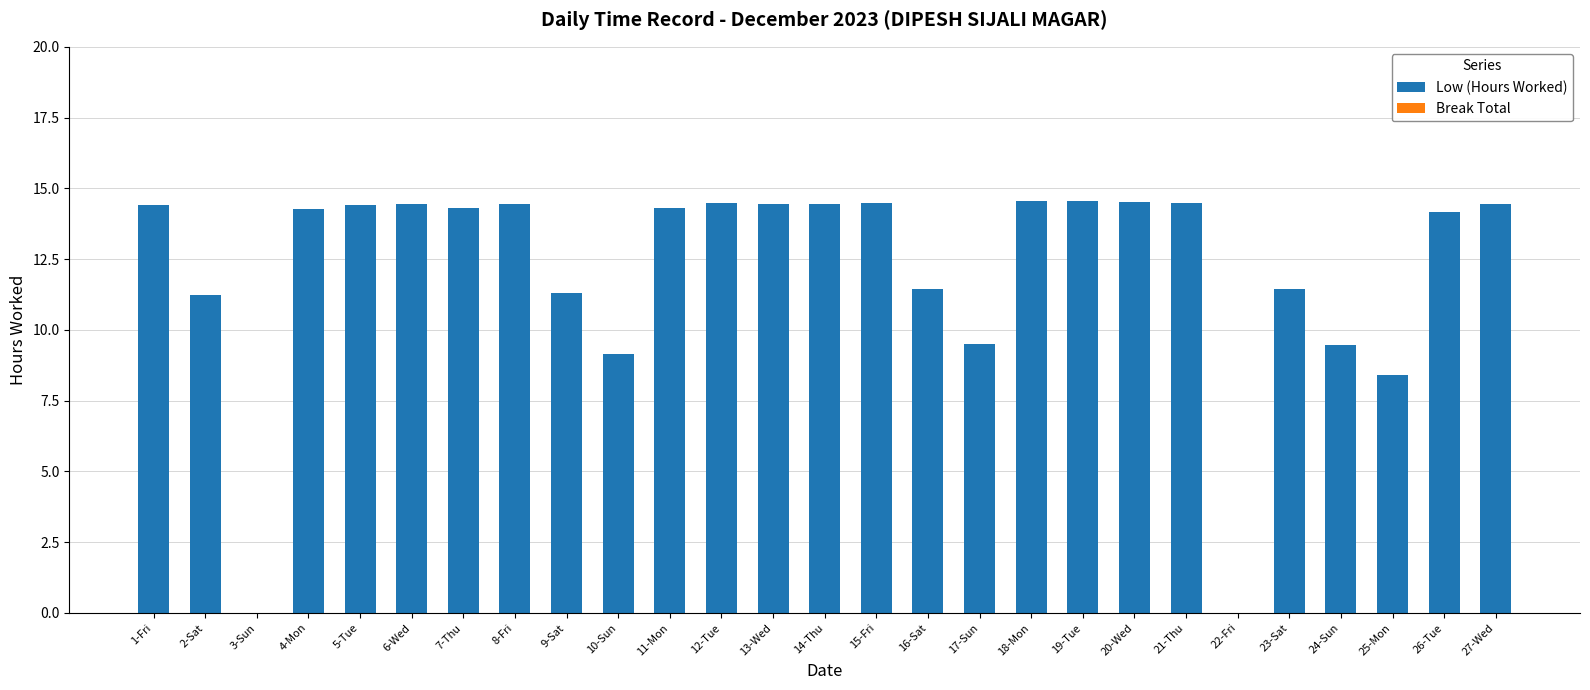

What is the maximum value shown in the chart?

14.5